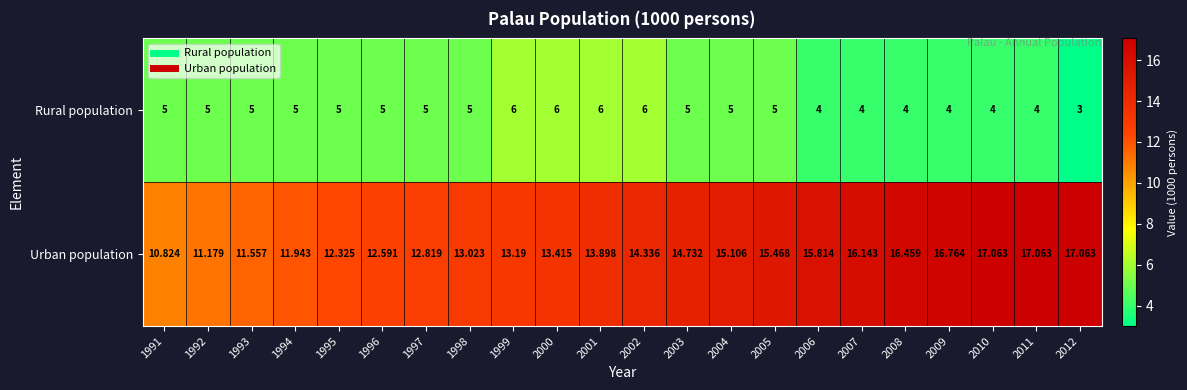

List the series in order of their overall mean, lowest first.

Rural population, Urban population